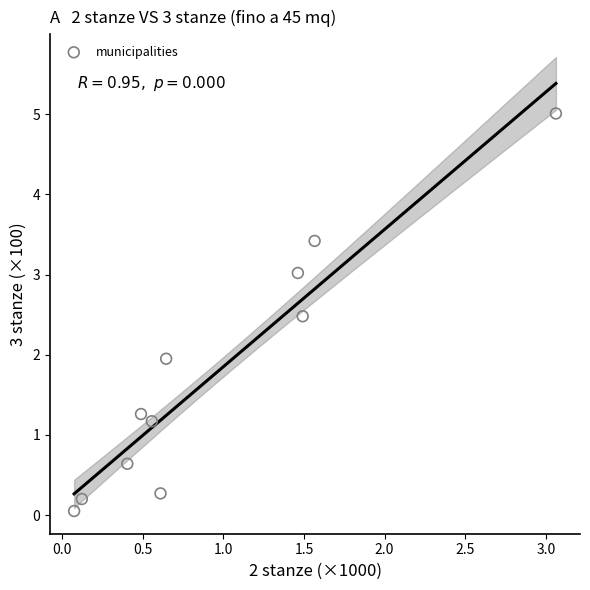

What is the range of X values (max minus min)?

3.0